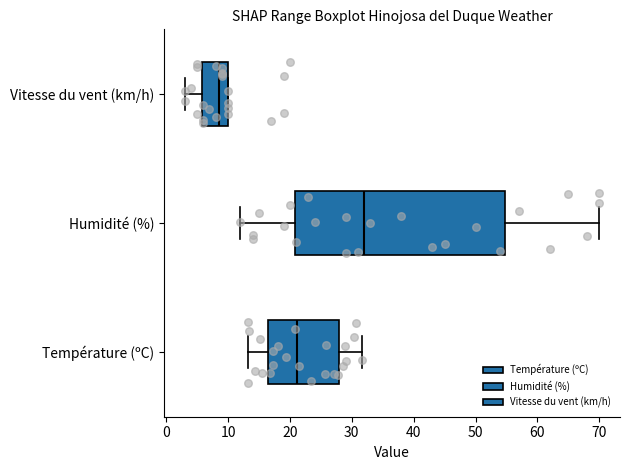

Comparing the boxes themselves (not the whiskers), which one is the widest?

Humidité (%)